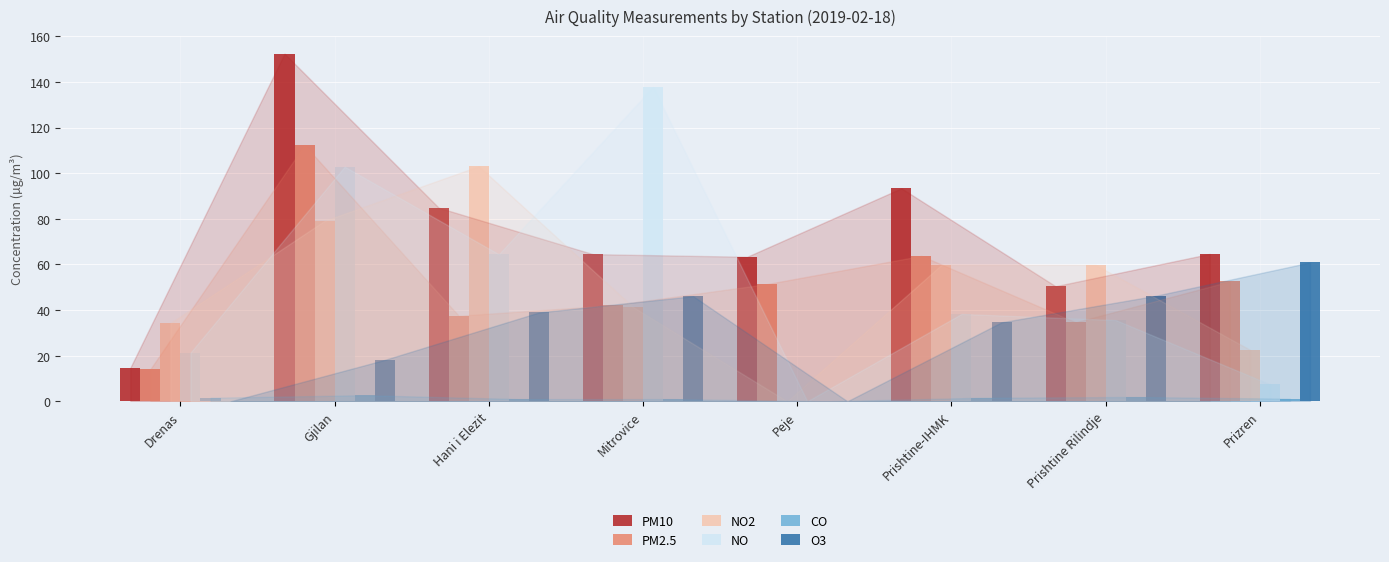

What is the sum of the NO2 values at Gjilan and Prizren?

101.8